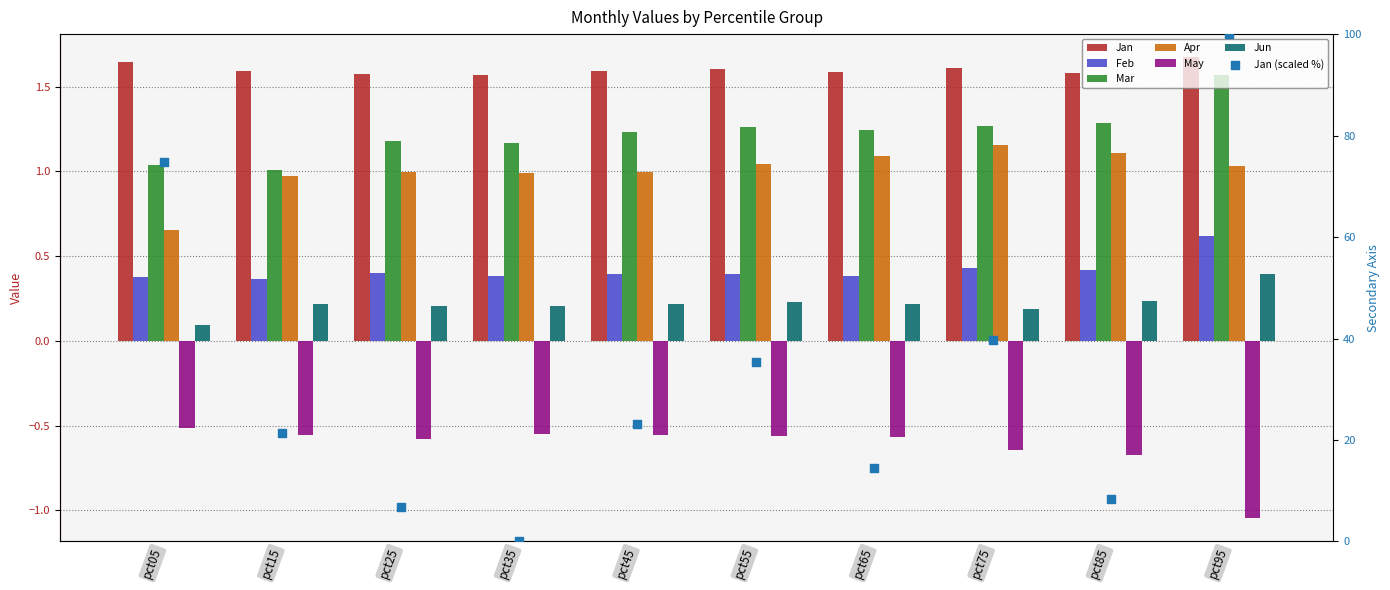

Which series has the largest total across all categories?

Jan